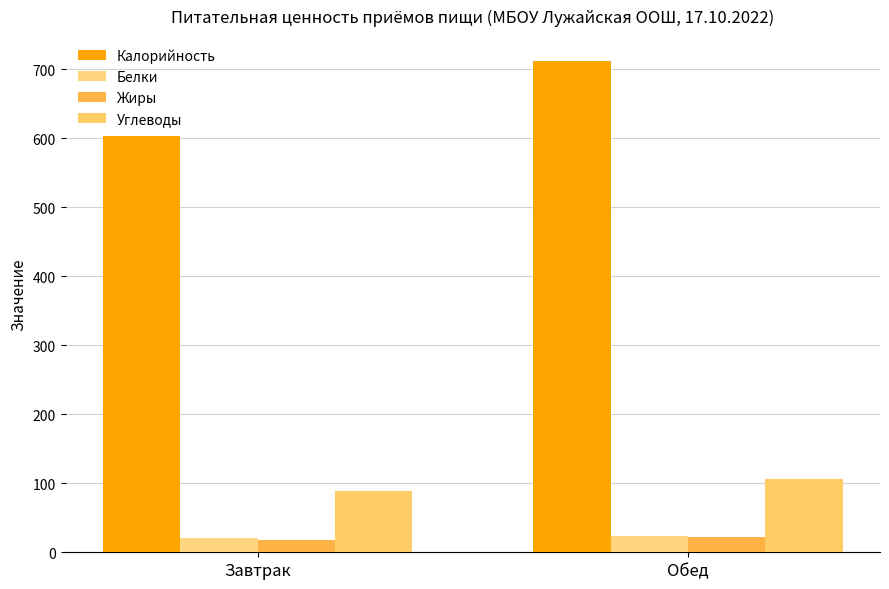

How many bars are there in each group?

4